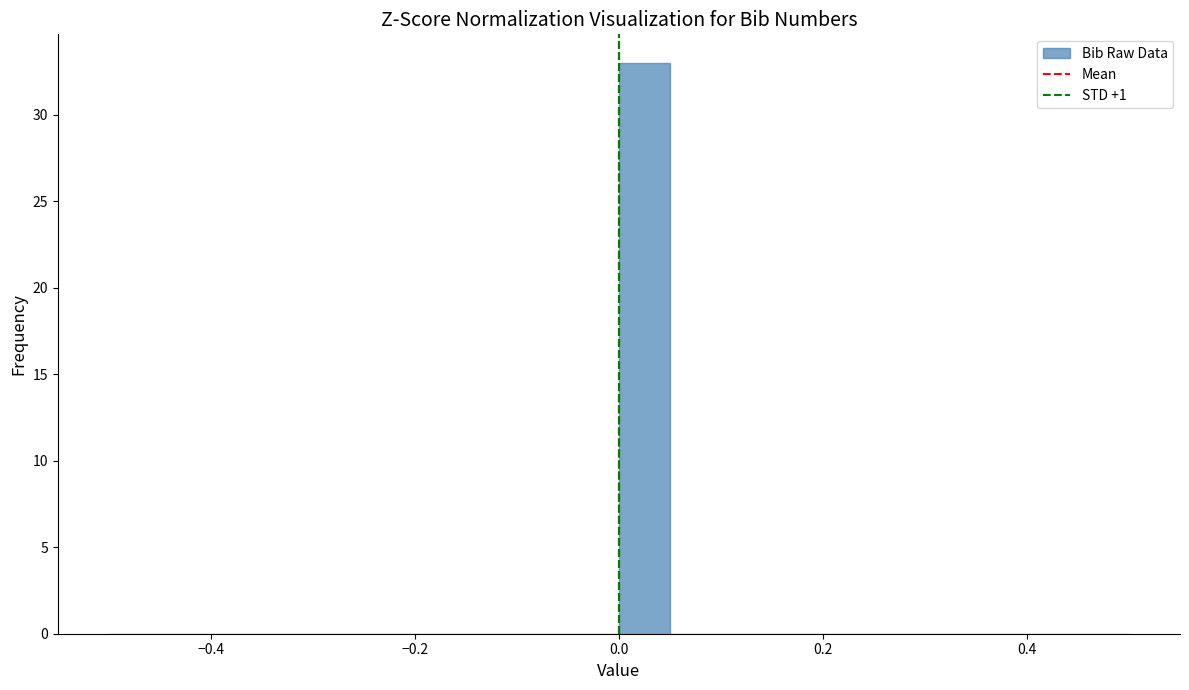

Around what value on the x-axis is the tallest bar? Give the approximate position of its centre, as read against the axis.

0.02